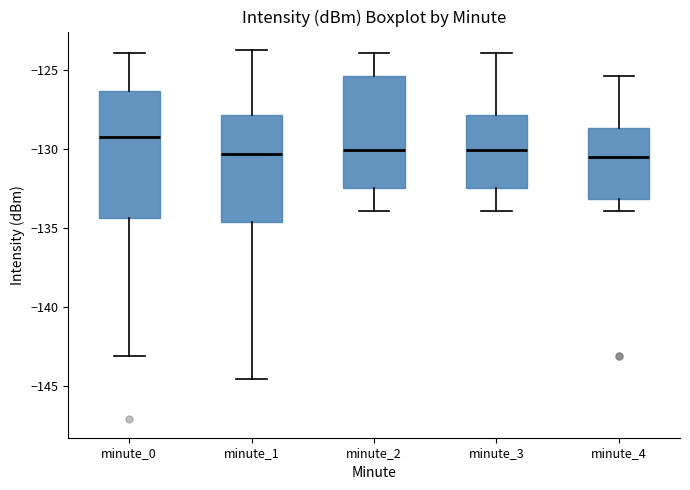

Which box has the highest median line?

minute_0